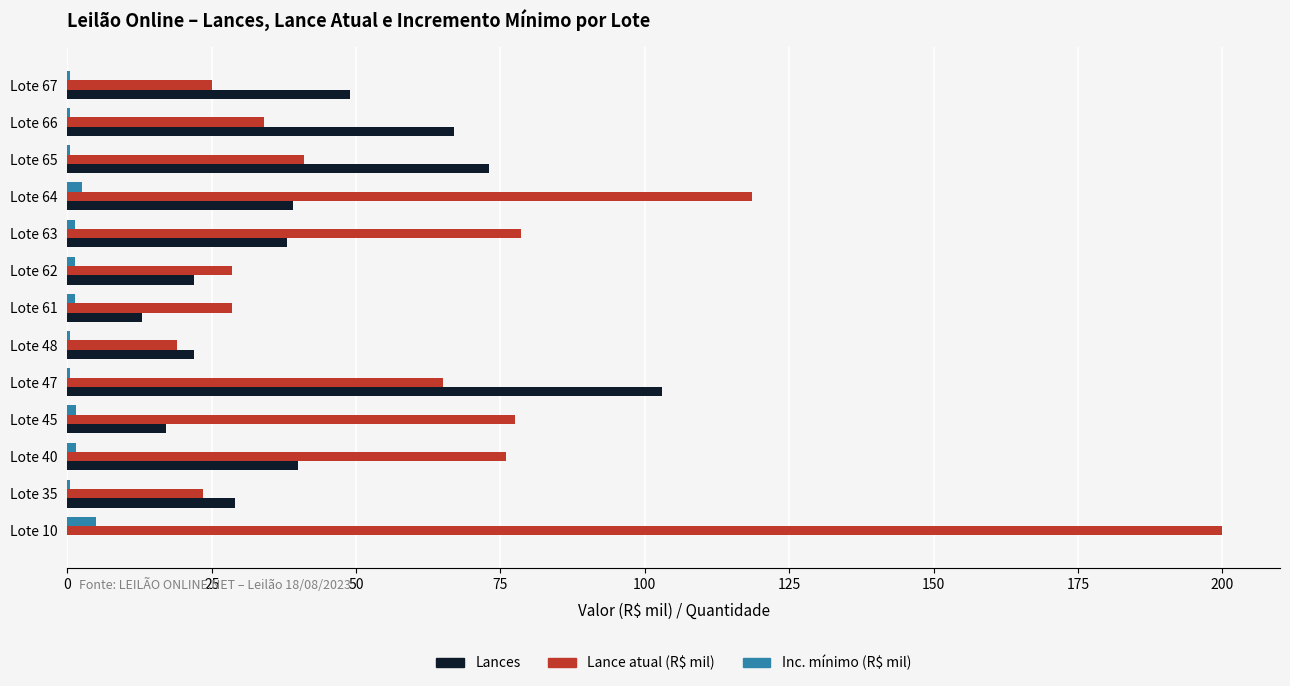

The value of Lance atual (R$ mil) at Lote 64 is 118.5. True or false?

True